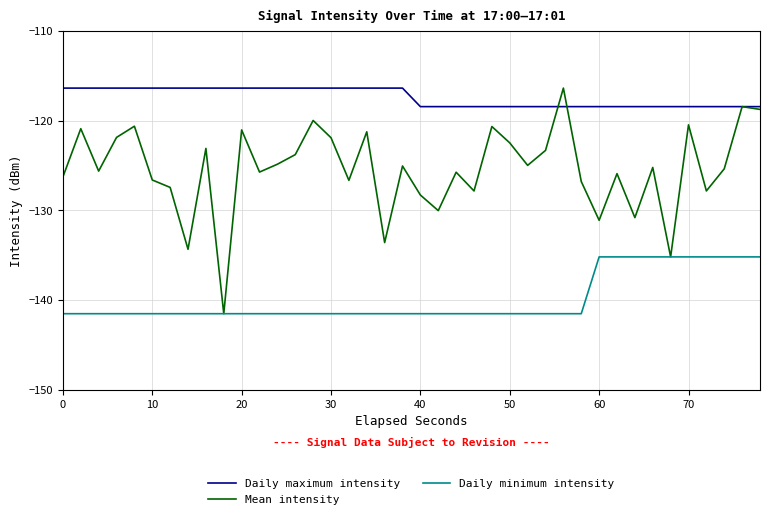

What is the maximum value for Mean intensity?

-116.4